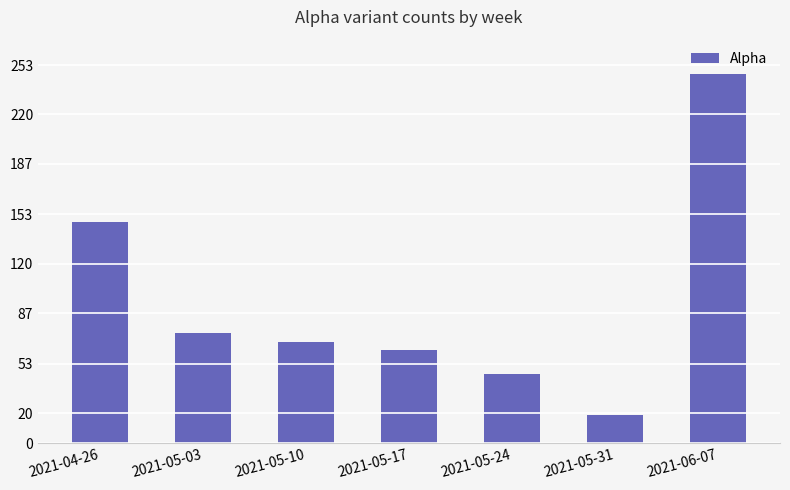

How many distinct data groups are displayed?

1